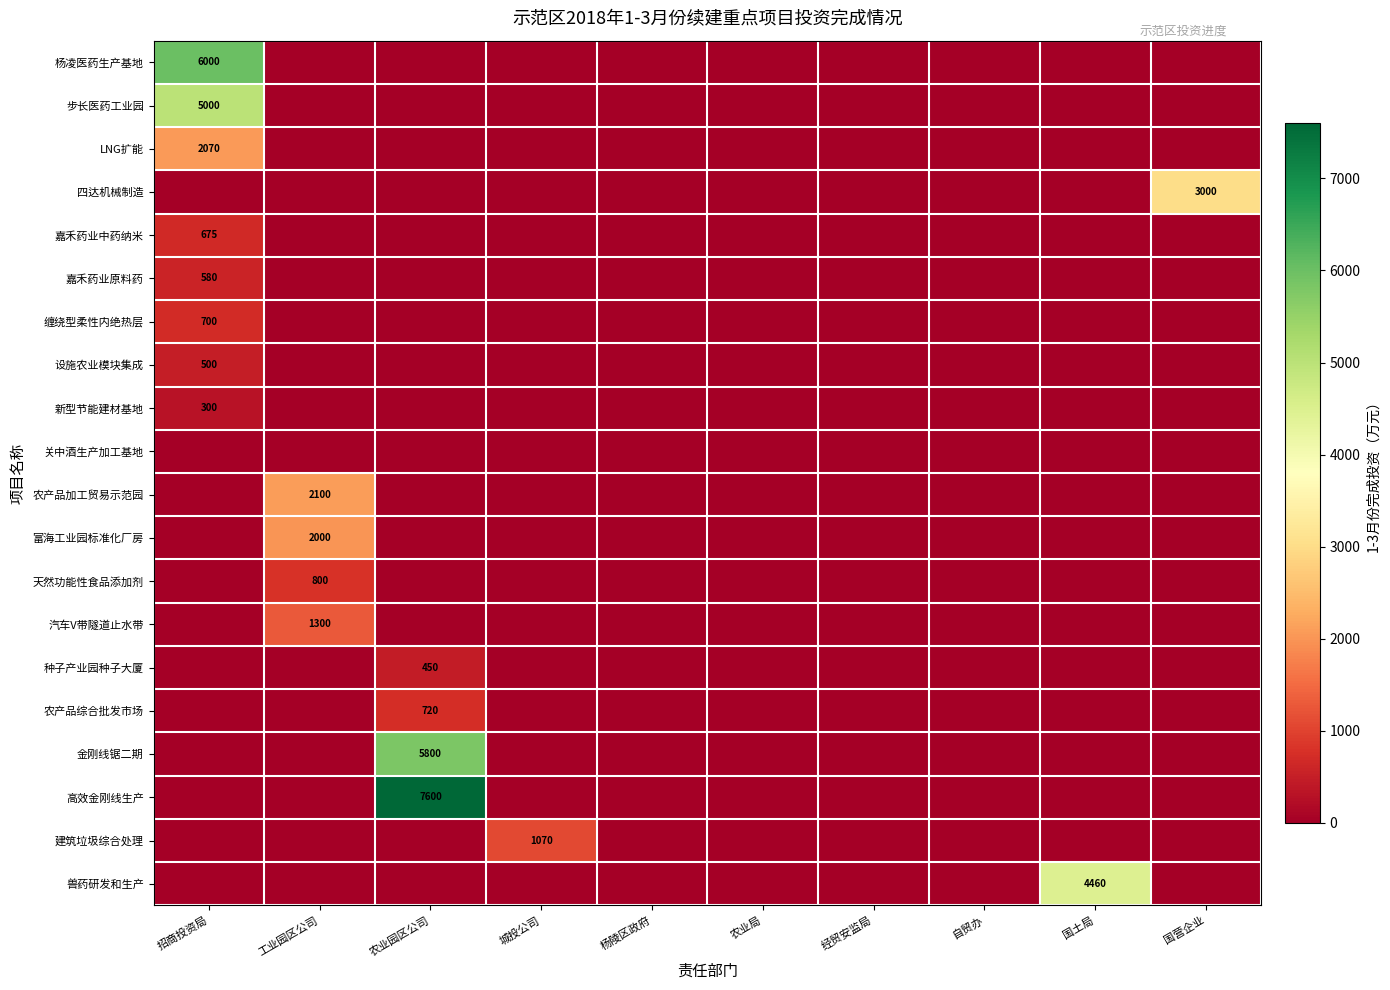

Which series changed the most between 招商投资局 and 城投公司?

杨凌医药生产基地